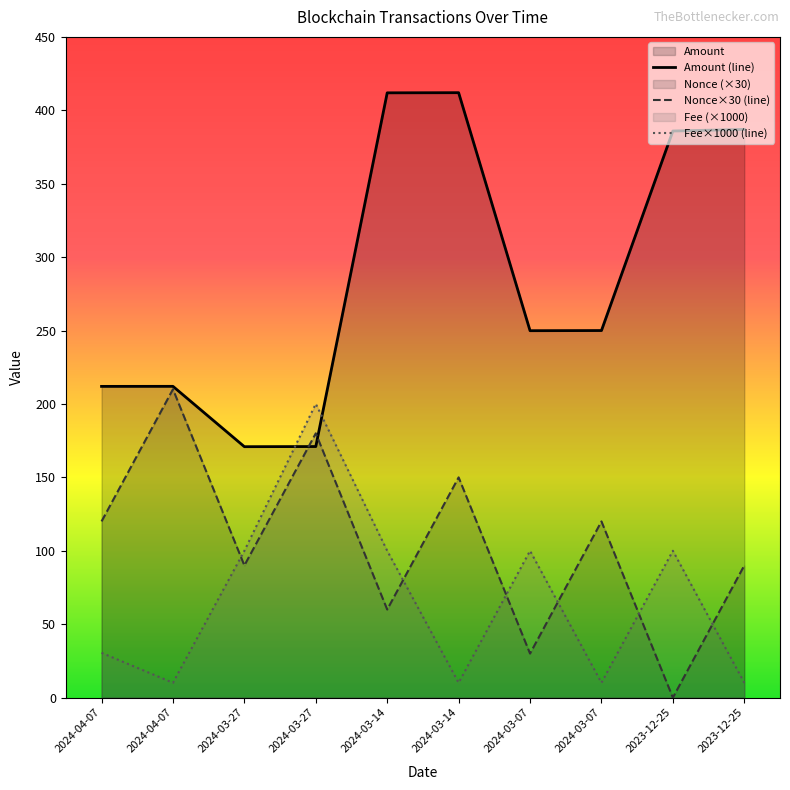

How many lines are shown in the chart?

3